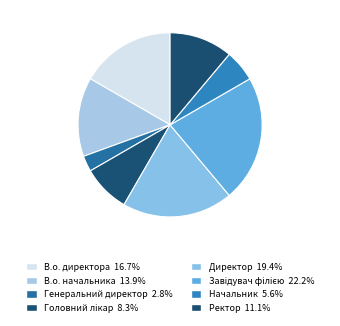

Is it true that Завідувач філією is 22% of the pie?

True